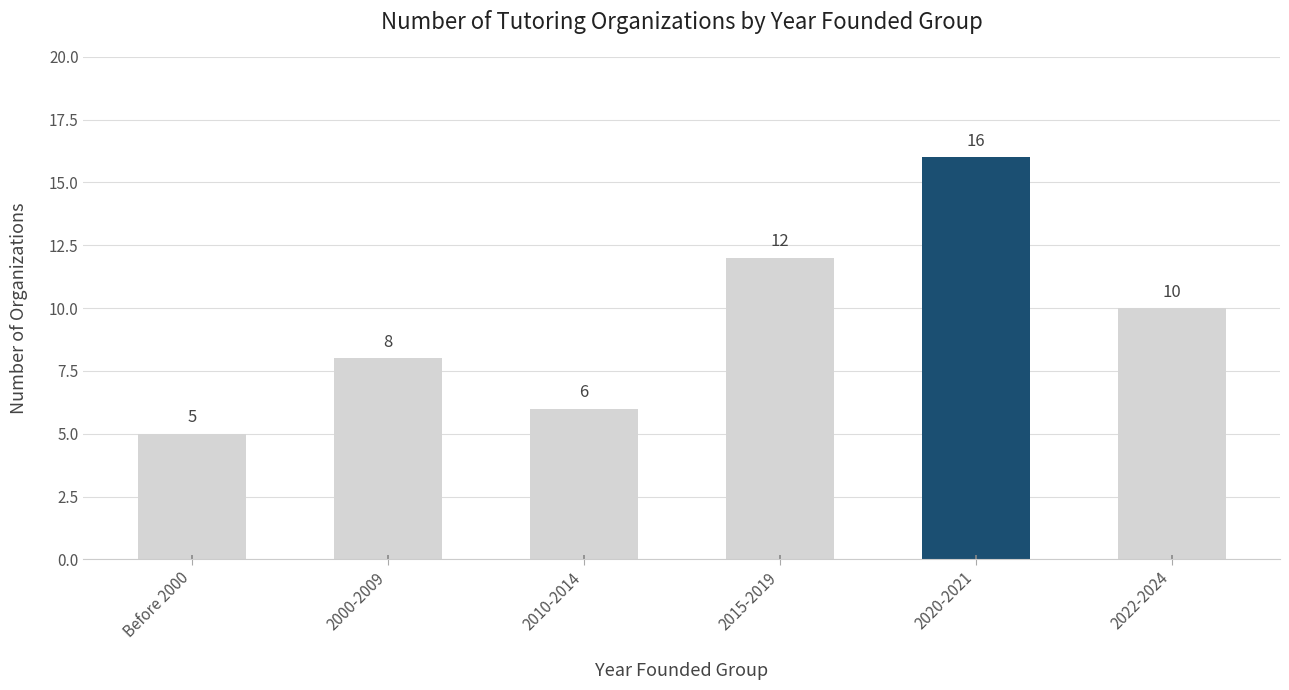

How many data points does each series have?

6